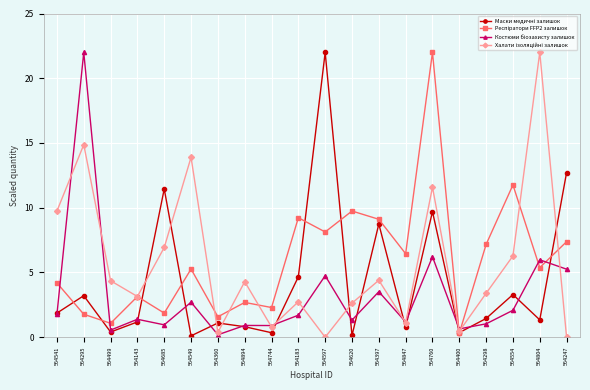

What position from the right is 564847?

7